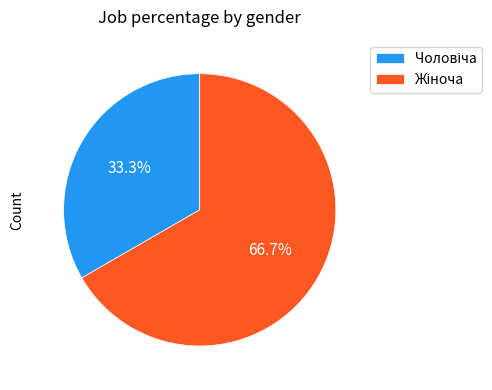

Count the number of slices in the pie.

2